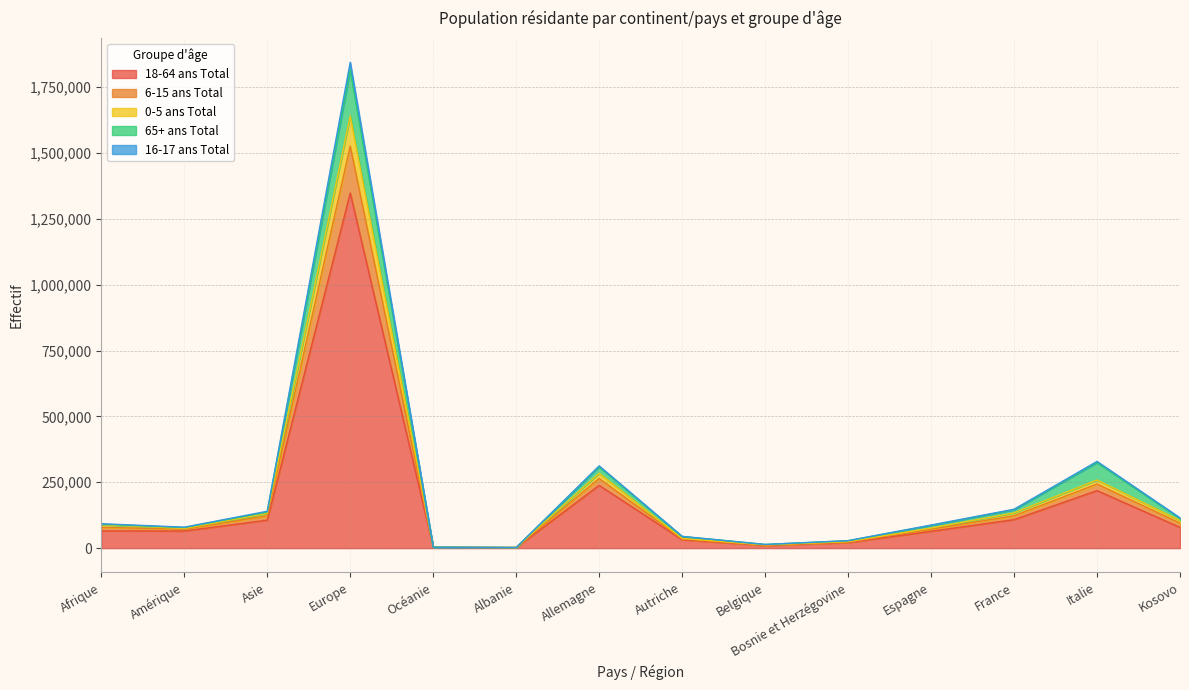

At which category is the sum across all series the highest?

Europe